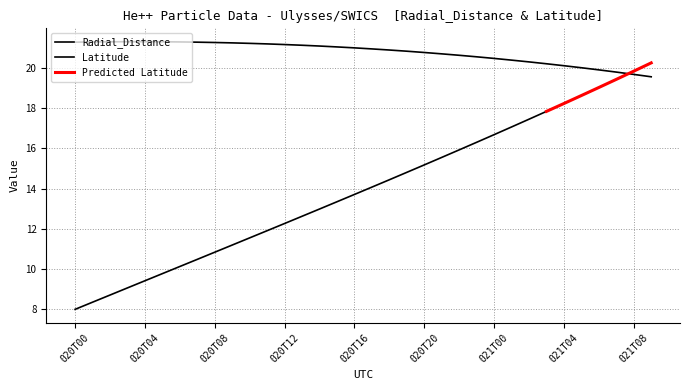

Reading left to right, extract all data points from this chart.

21.3	21.3	21.3	21.3	21.3	21.3	21.3	21.3	21.3	21.3	21.2	21.2	21.2	21.1	21.1	21.1	21.0	21.0	20.9	20.8	20.8	20.7	20.6	20.6	20.5	20.4	20.3	20.2	20.1	20.0	19.9	19.8	19.7	19.6